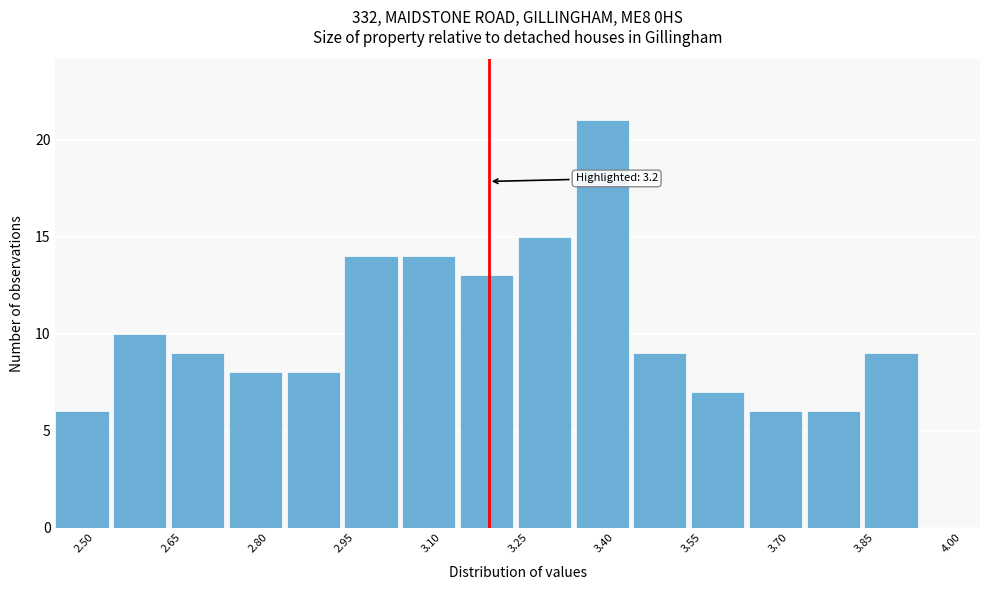

Over which range of the x-axis is the bar tallest?

3.35 to 3.45